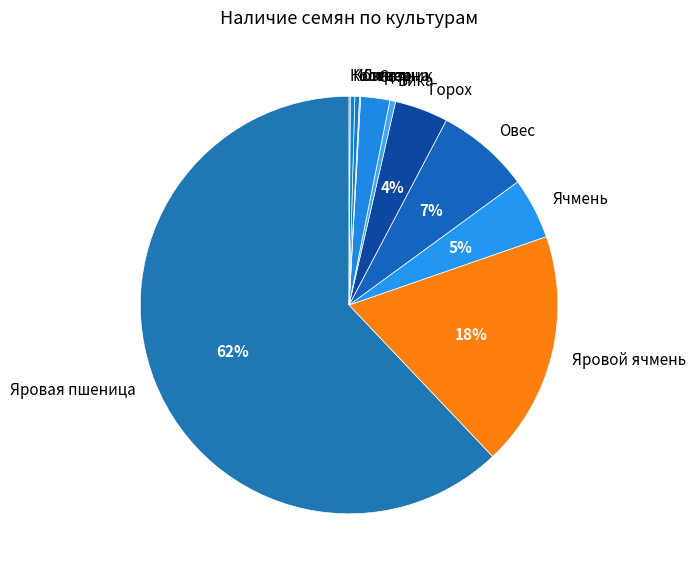

True or false: Клевер accounts for 7% of the total.

False